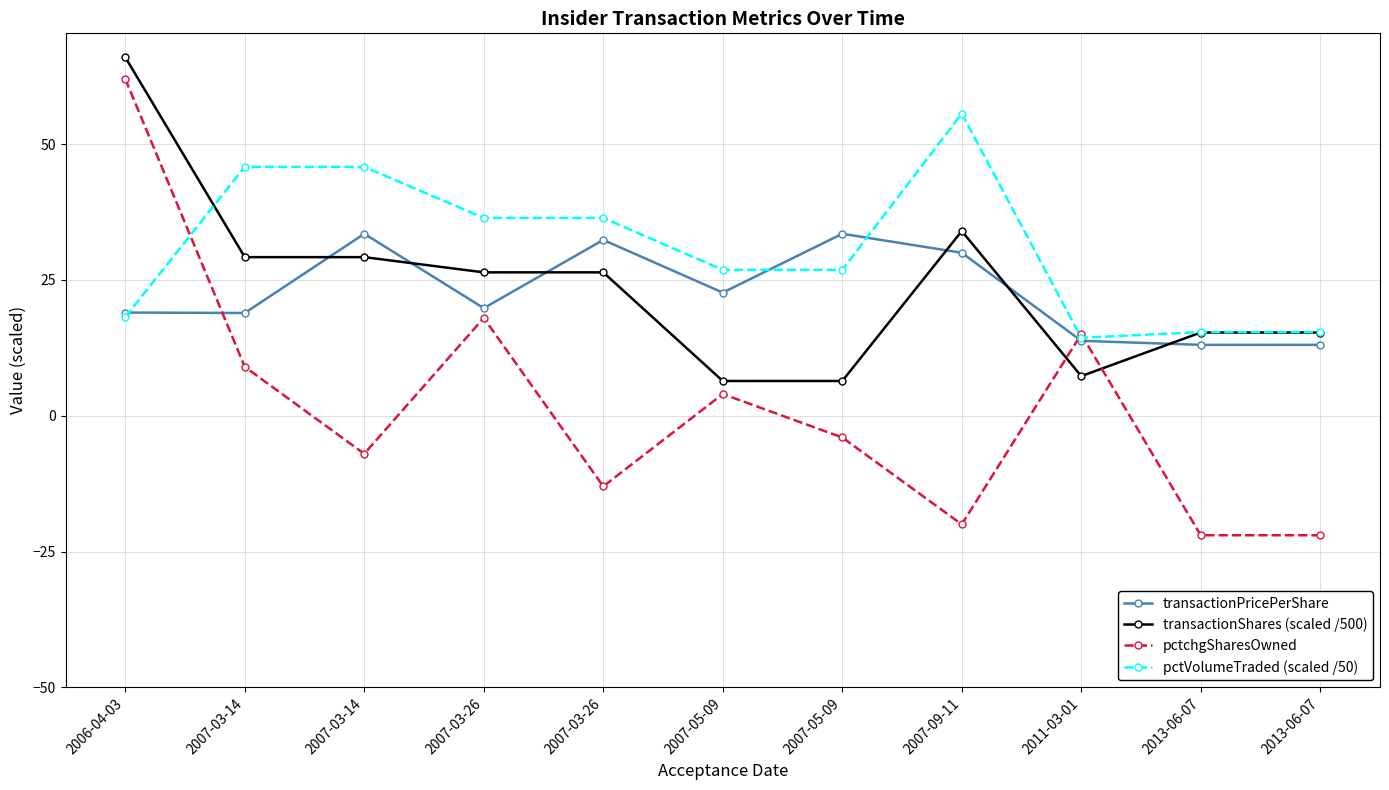

How many times do transactionShares (scaled /500) and pctVolumeTraded (scaled /50) cross each other?

1